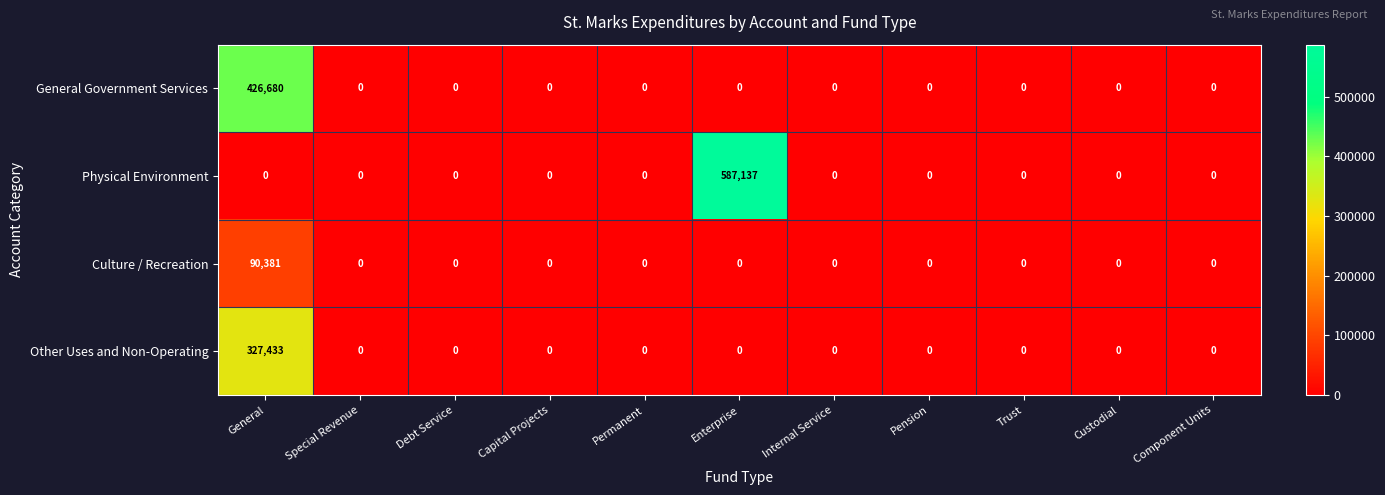

List the series in order of their overall mean, lowest first.

Culture / Recreation, Other Uses and Non-Operating, General Government Services, Physical Environment